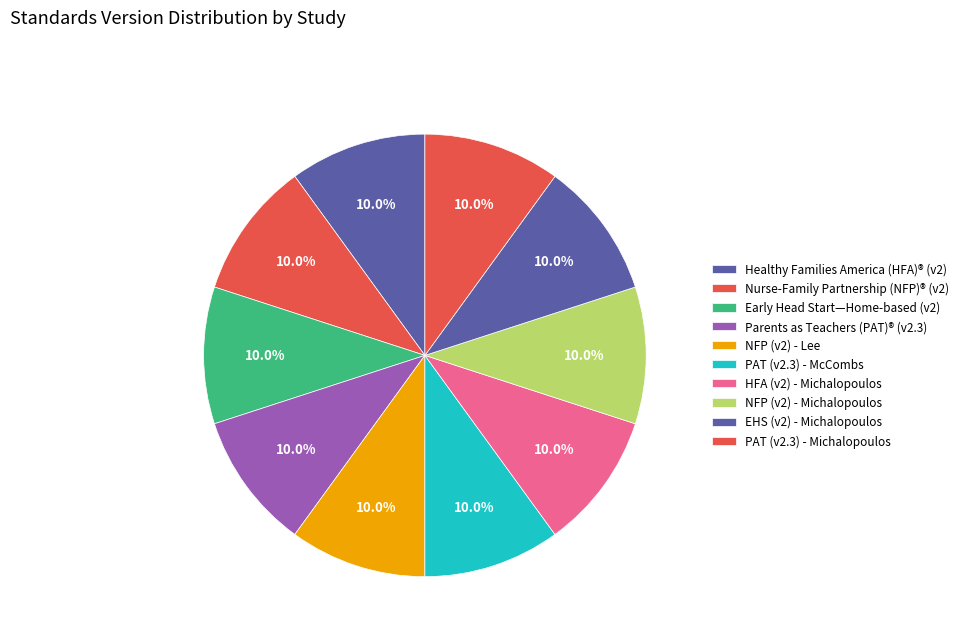

How many slices are in this pie chart?

10